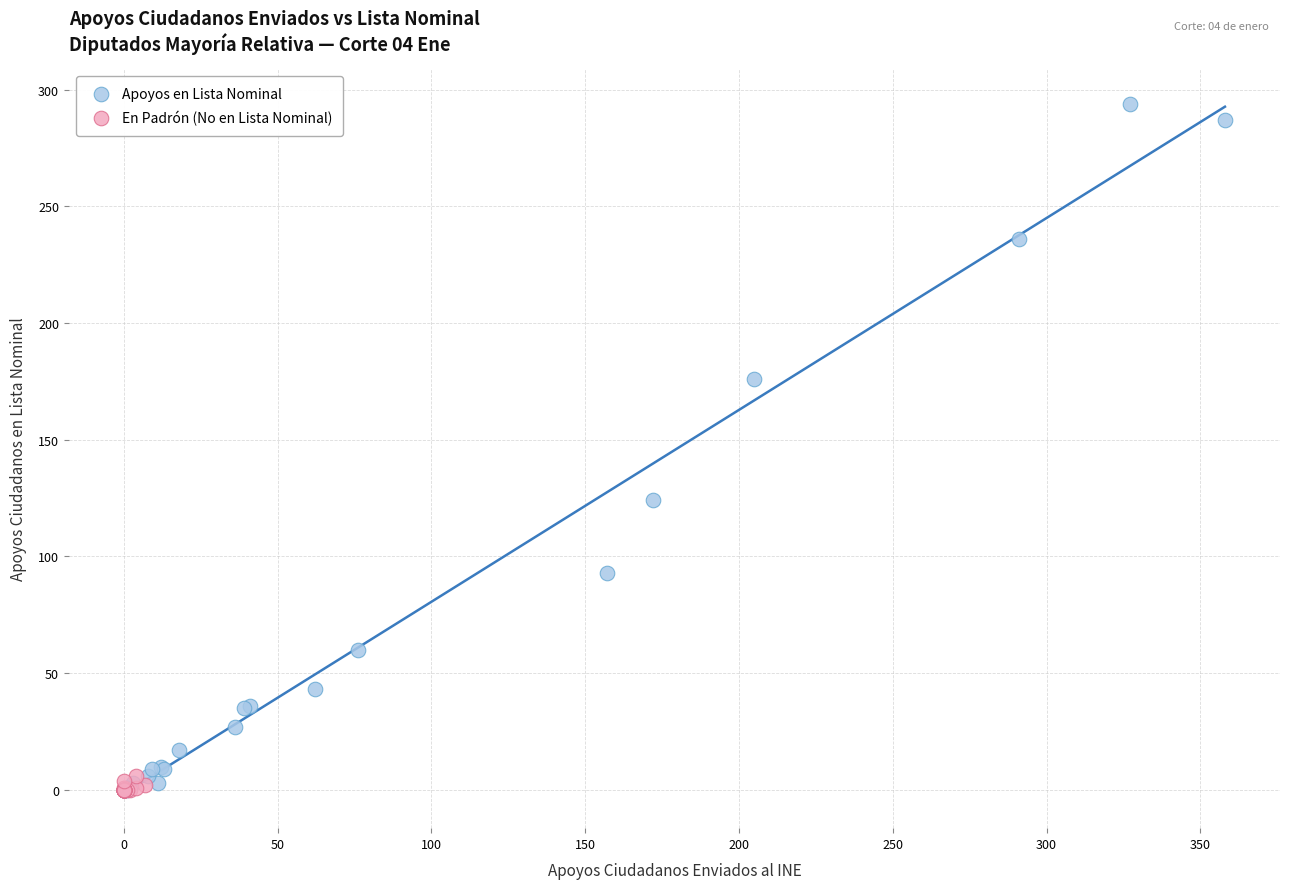

Which series has the largest Y range (max minus min)?

Apoyos en Lista Nominal